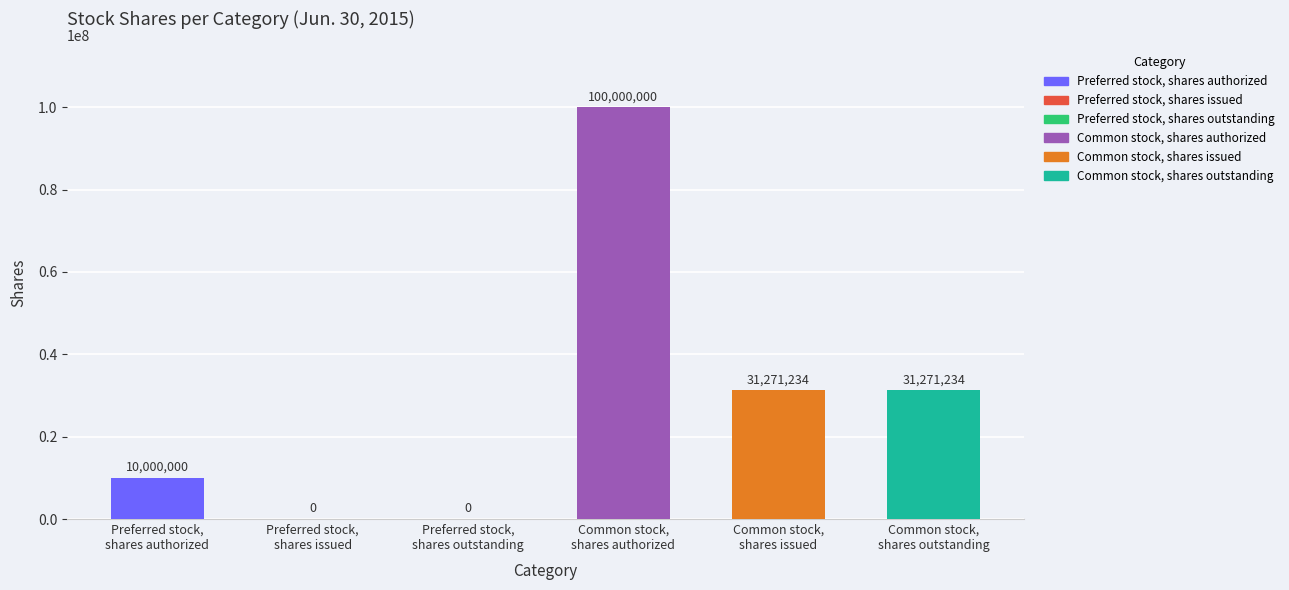

Rank the series at Dec. 31, 2014 from highest to lowest value.

Common stock, shares authorized, Common stock, shares issued, Common stock, shares outstanding, Preferred stock, shares authorized, Preferred stock, shares issued, Preferred stock, shares outstanding